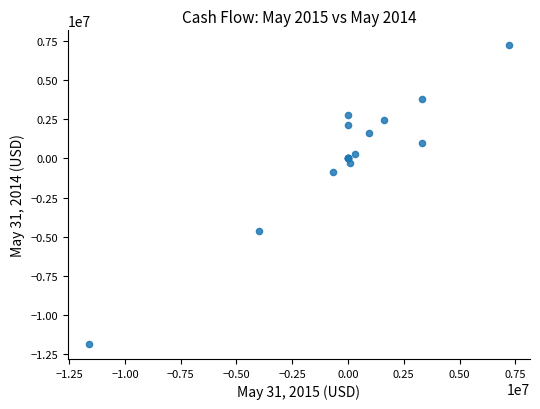

What Y value in the scatter plot is closest to -2312110?

-842288